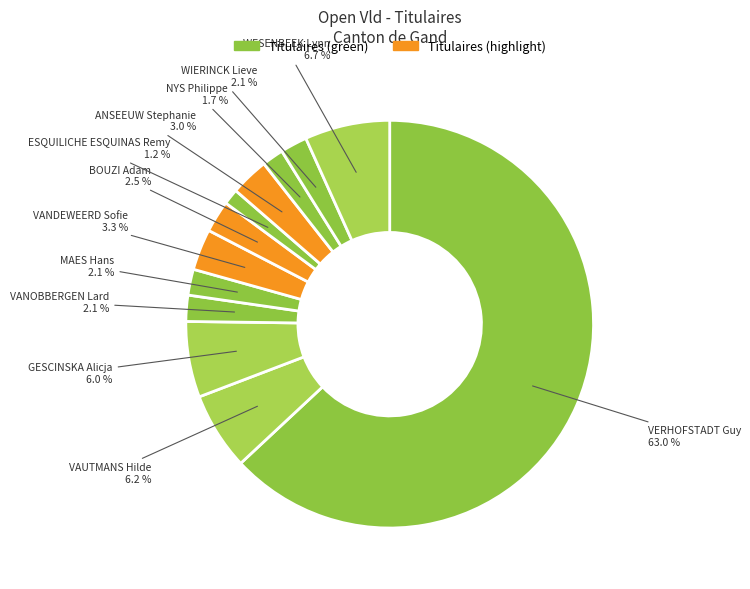

Which category has the biggest portion of the pie?

VERHOFSTADT Guy